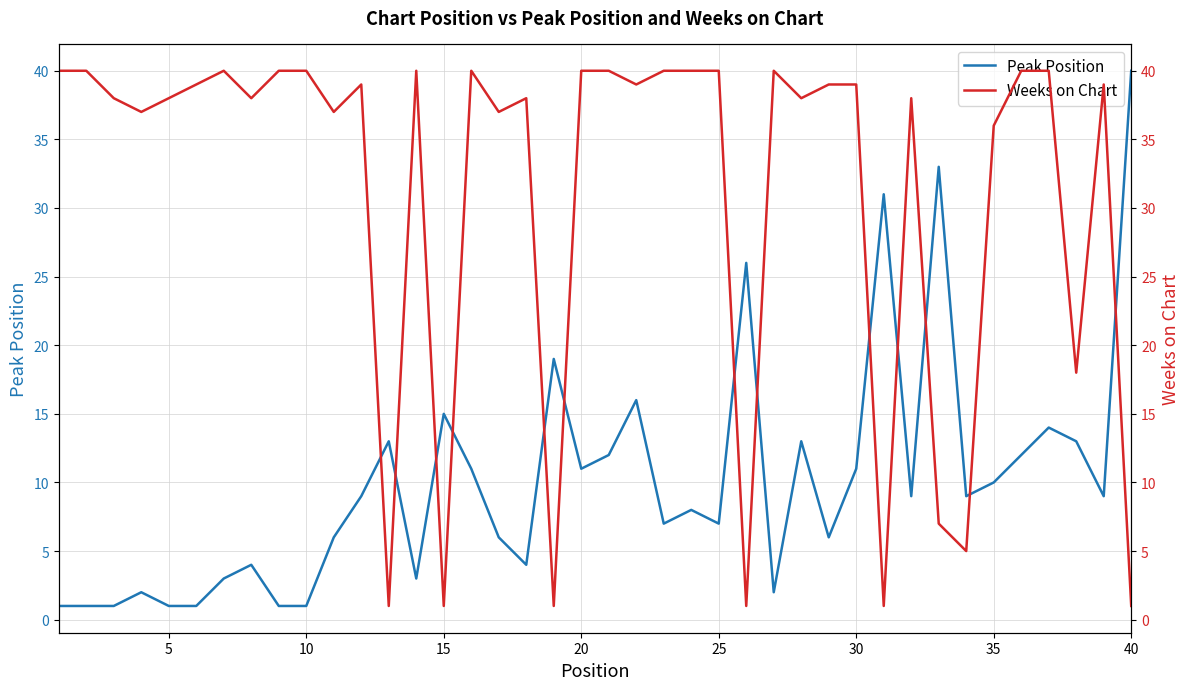

True or false: Weeks on Chart and Peak Position cross at least once.

True